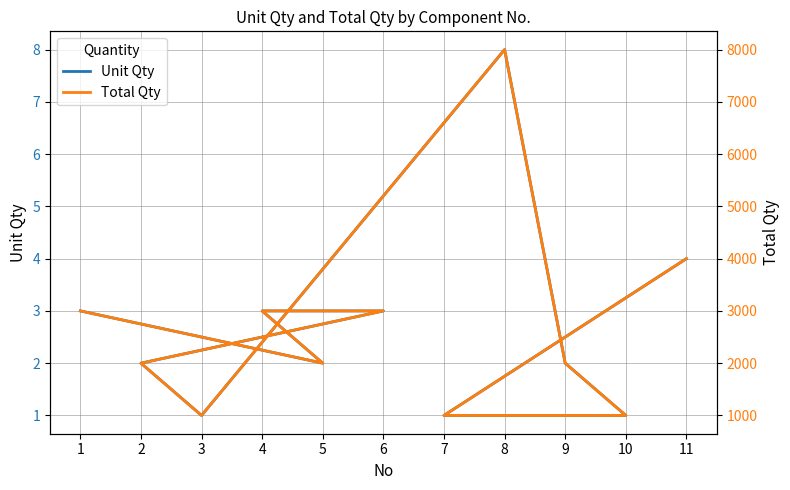

What is the average value of the Total Qty series?

2727